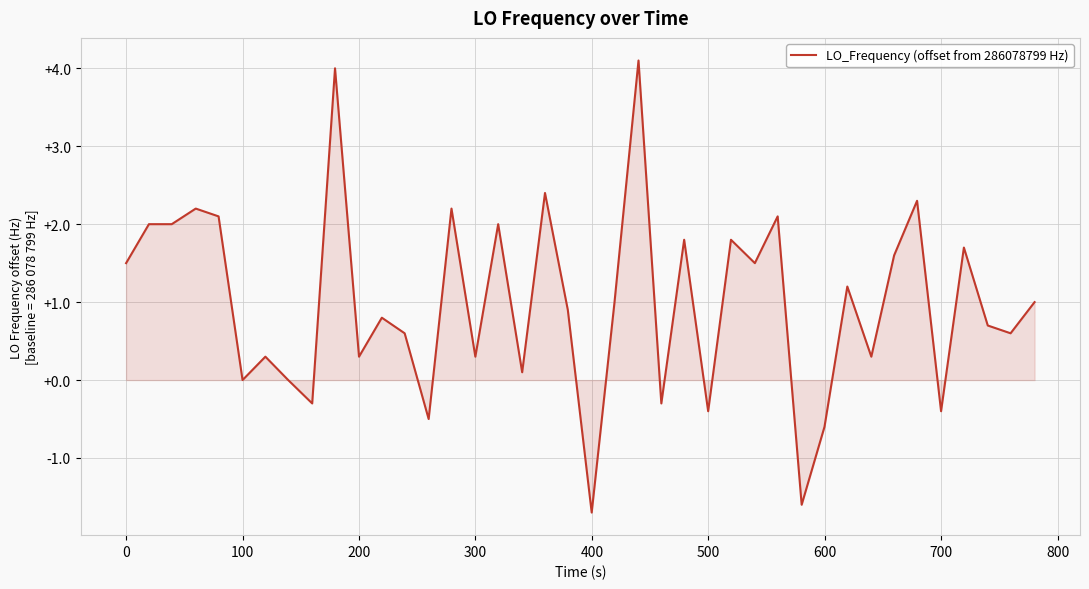

What is the difference between the maximum and minimum values?

5.8